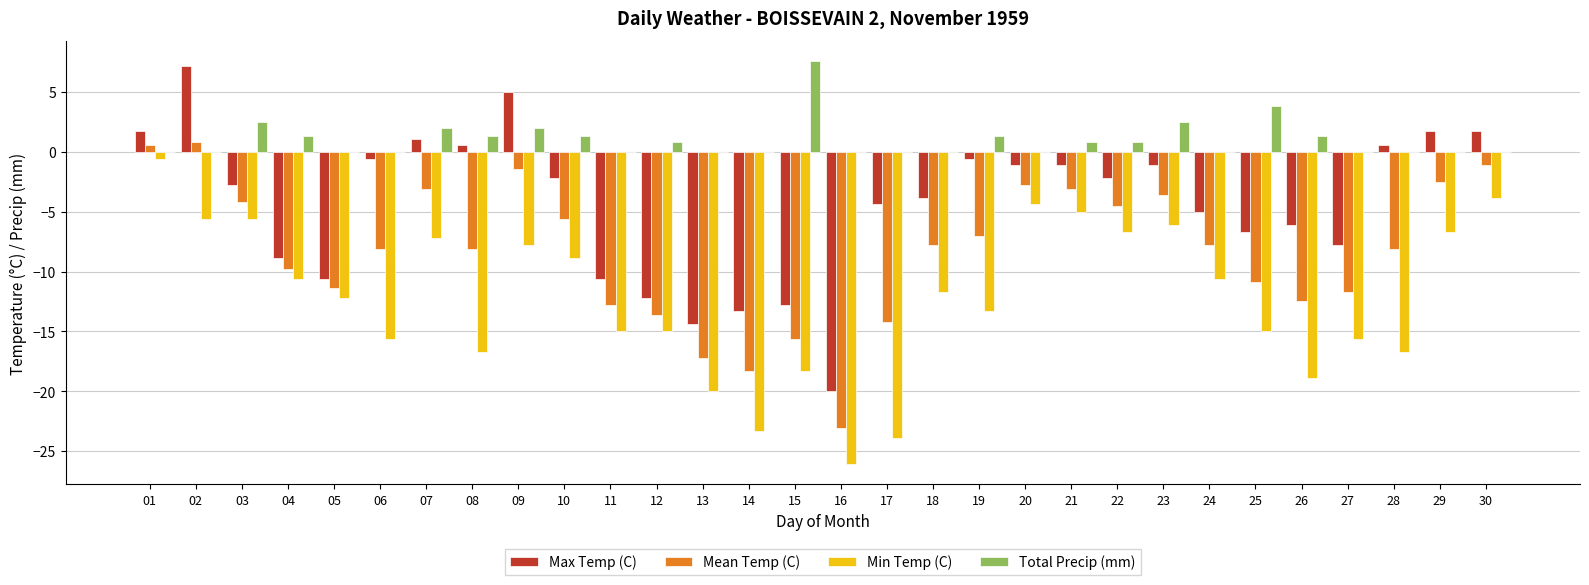

Which category has the highest value in the Total Precip (mm) series?

15